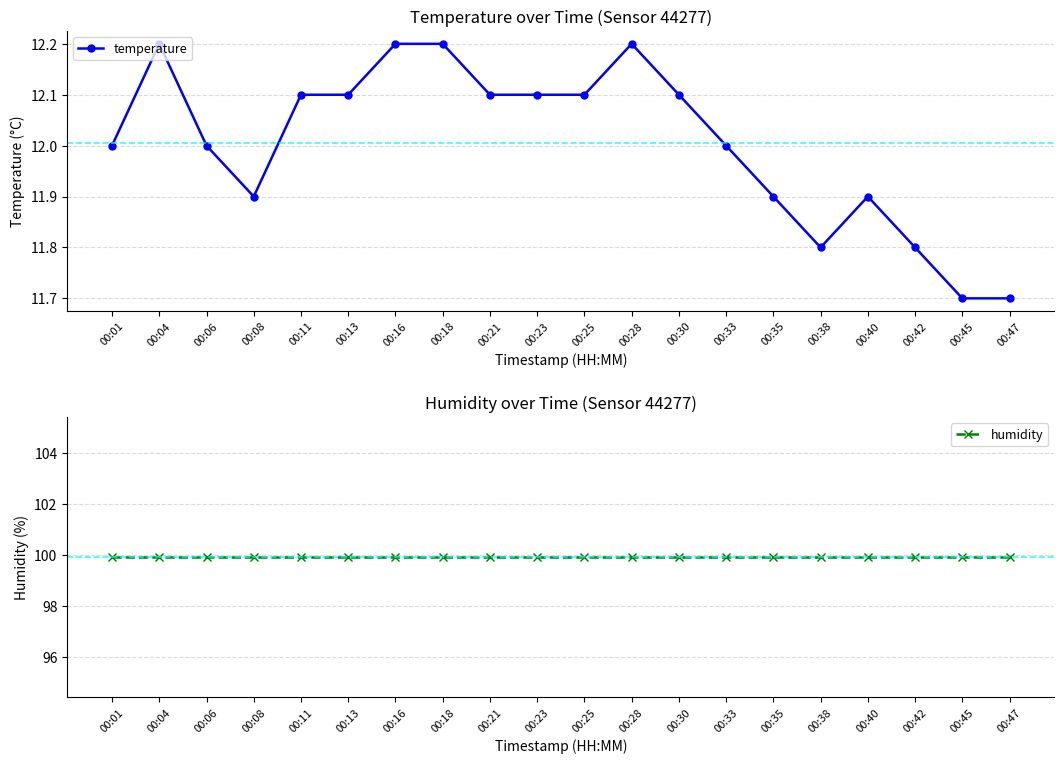

Rank the categories by temperature value from highest to lowest.

00:04, 00:16, 00:18, 00:28, 00:11, 00:13, 00:21, 00:23, 00:25, 00:30, 00:01, 00:06, 00:33, 00:08, 00:35, 00:40, 00:38, 00:42, 00:45, 00:47